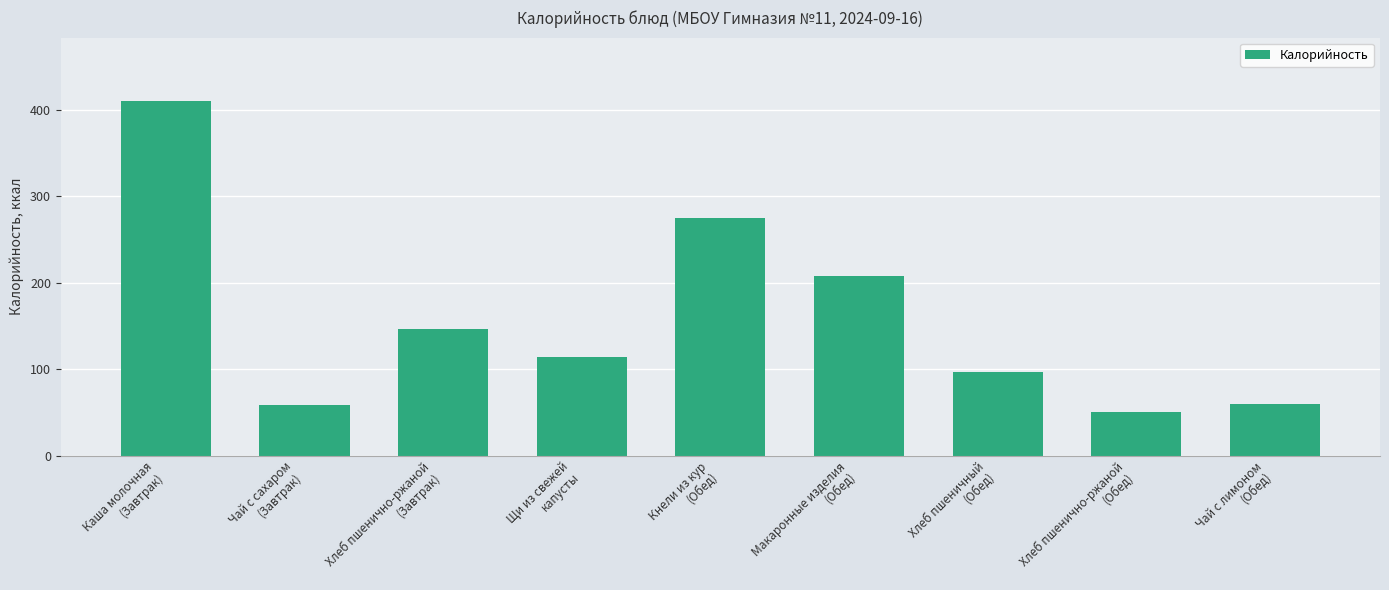

What is the label of the 9th bar from the right?

Каша молочная
(Завтрак)